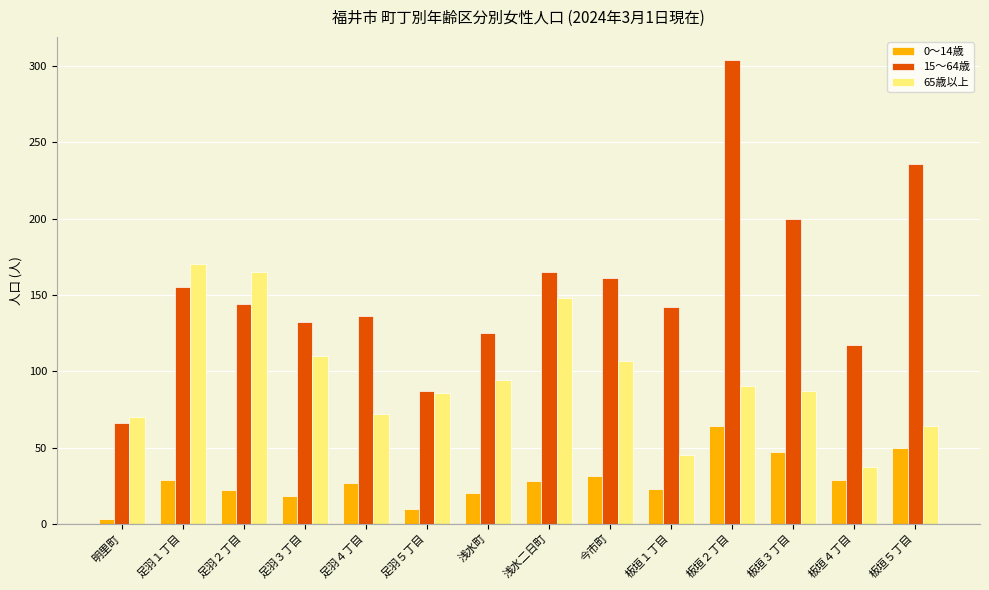

Which series has the largest range (max minus min)?

15～64歳